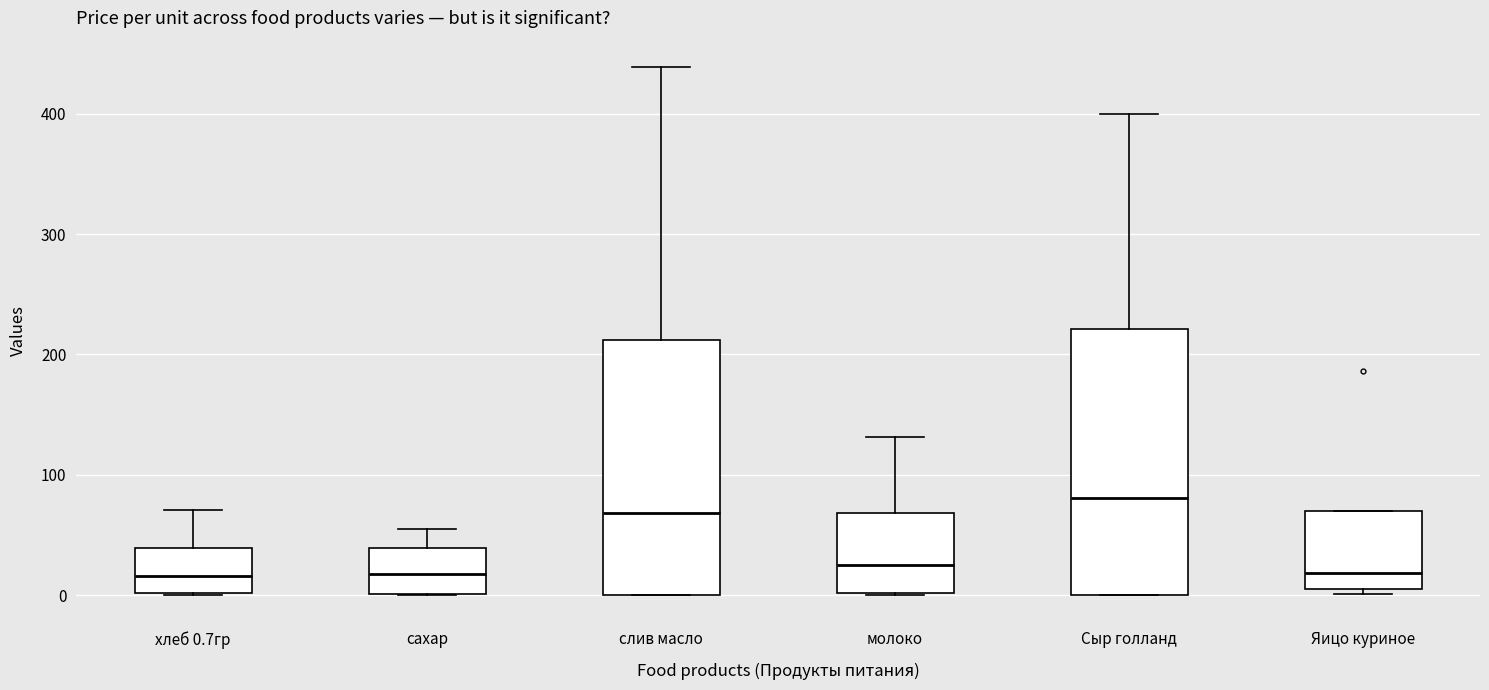

Which box's median line is the highest?

Сыр голланд